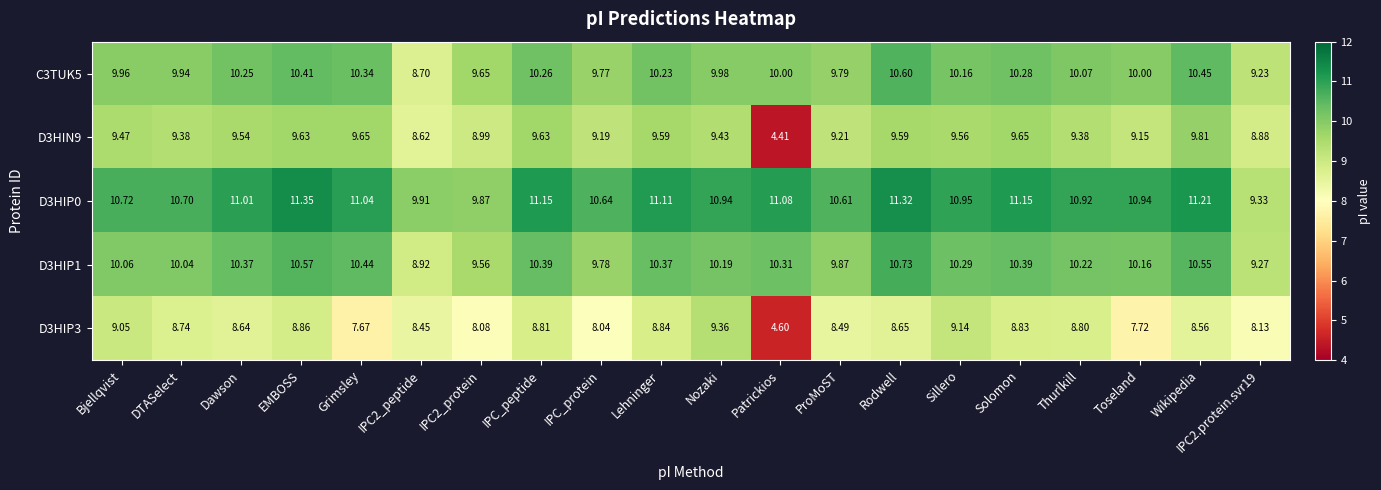

Where does the C3TUK5 series first go above 10?

Dawson